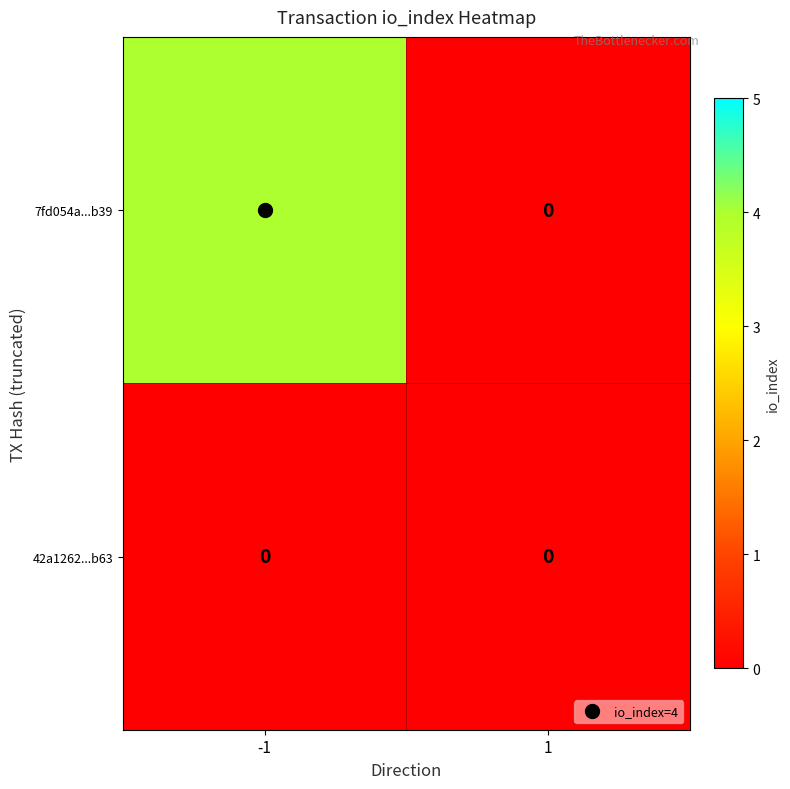

What is the sum of the 7fd054a...b39 values at 1 and -1?

4